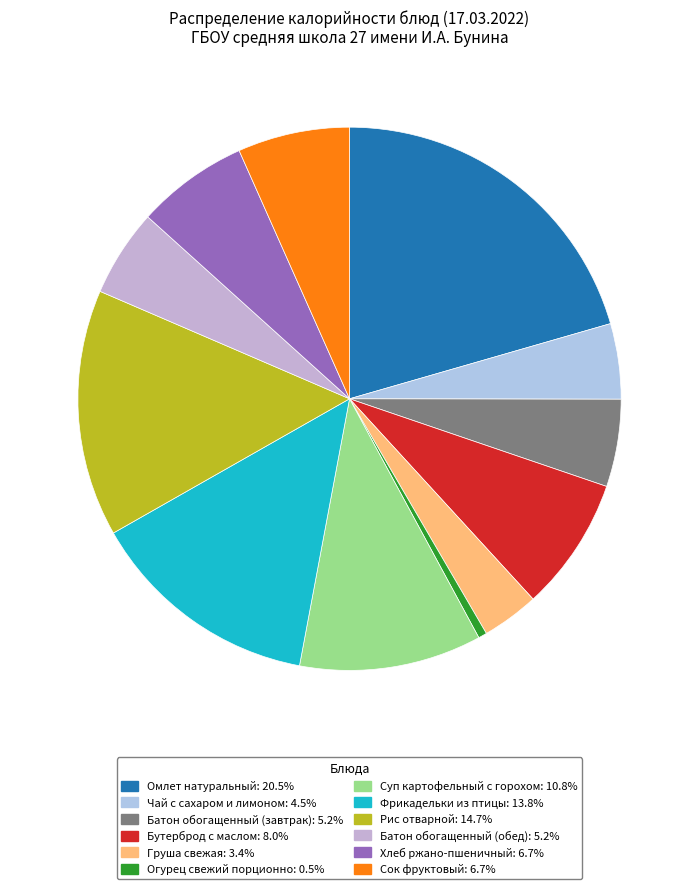

True or false: Рис отварной accounts for 24% of the total.

False